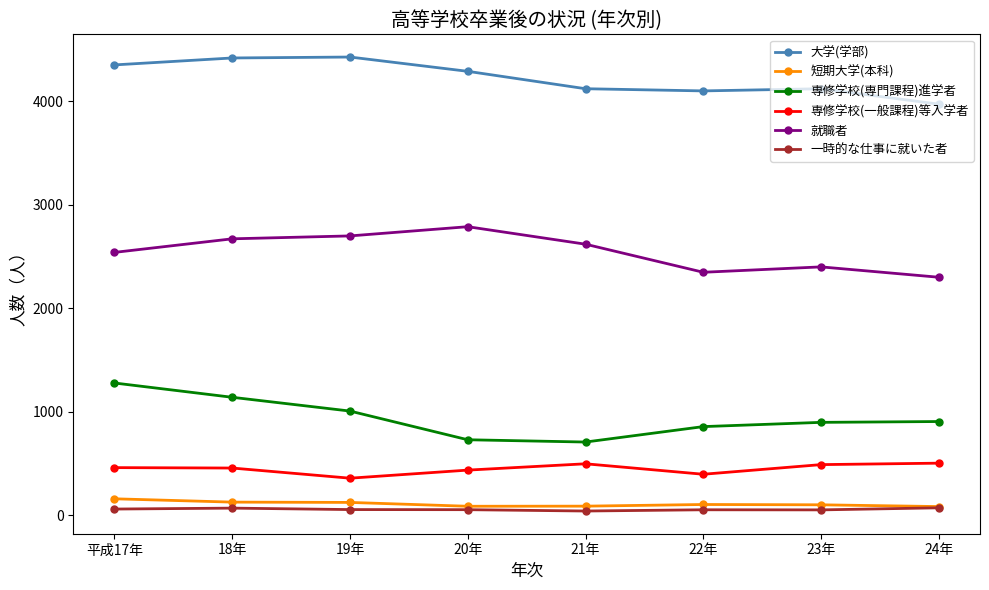

At 22年, list the series in order from smallest to largest.

一時的な仕事に就いた者, 短期大学(本科), 専修学校(一般課程)等入学者, 専修学校(専門課程)進学者, 就職者, 大学(学部)